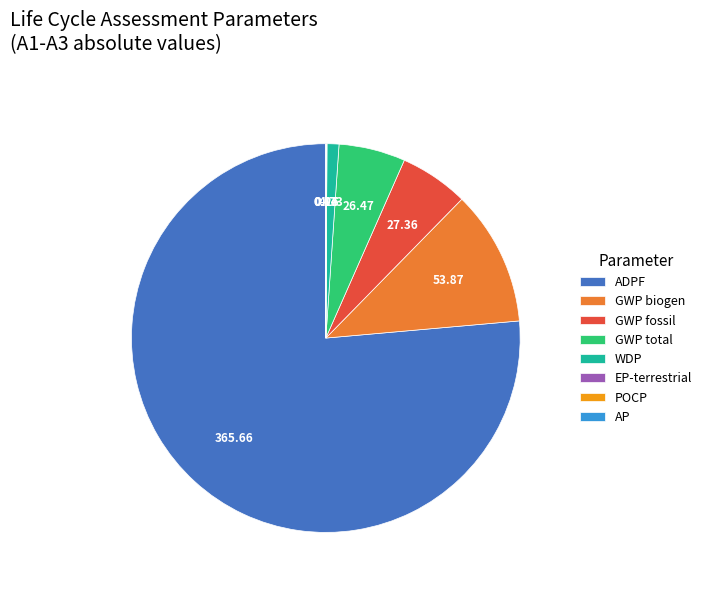

Which slice is the largest?

ADPF